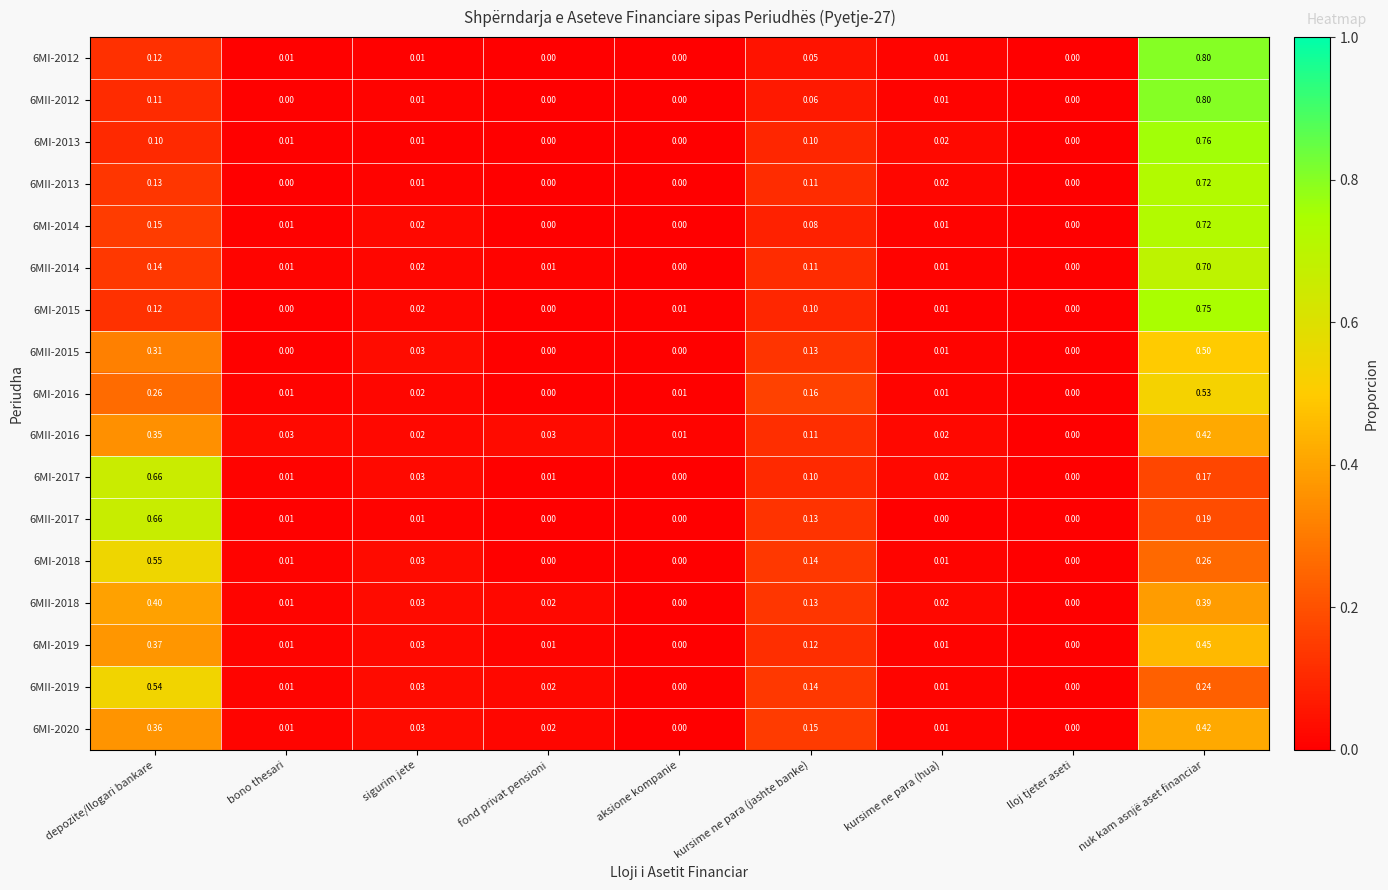

Is the value of 6MI-2015 at kursime ne para (jashte banke) greater than the value of 6MII-2015 at bono thesari?

Yes